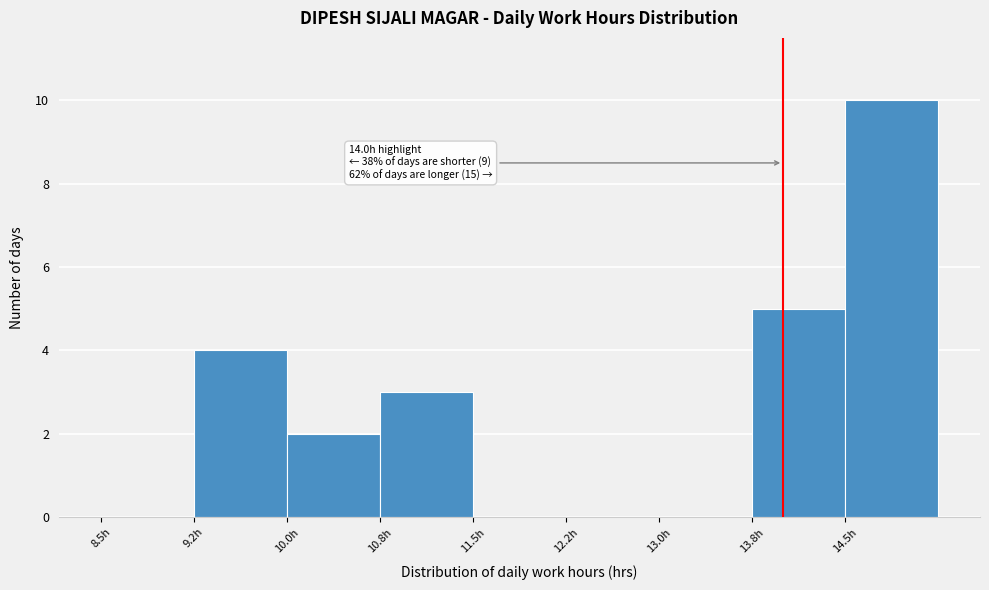

Which range on the x-axis has the tallest bar?

14.50 to 15.25